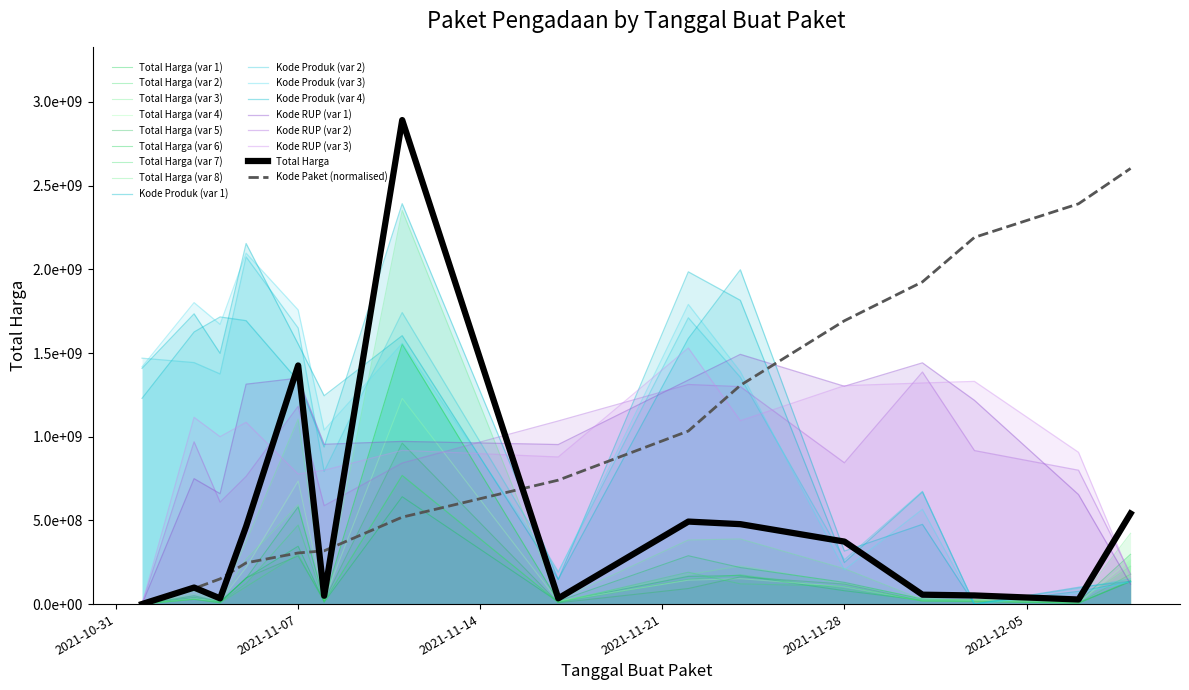

Which series has the widest spread of values?

Total Harga